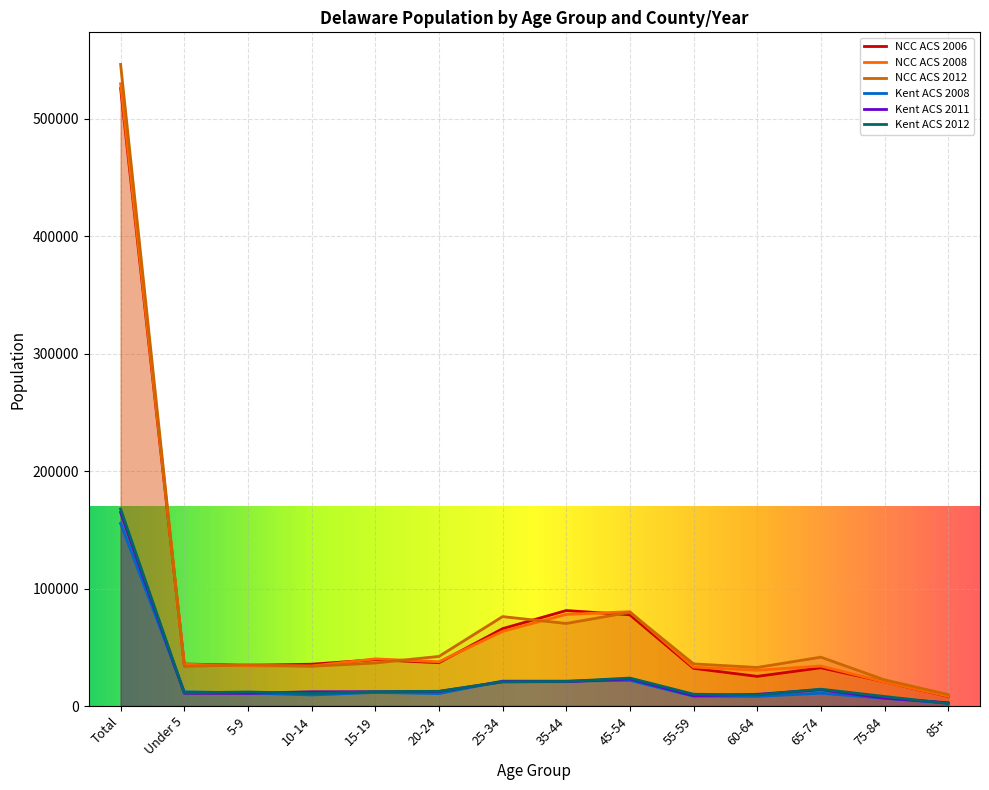

Where is the first local maximum for Kent ACS 2008?

15-19